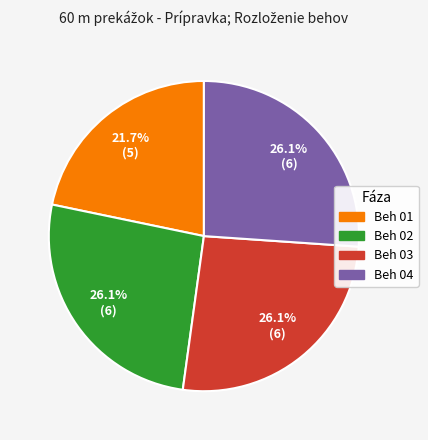

Is it true that Beh 04 is 12% of the pie?

False